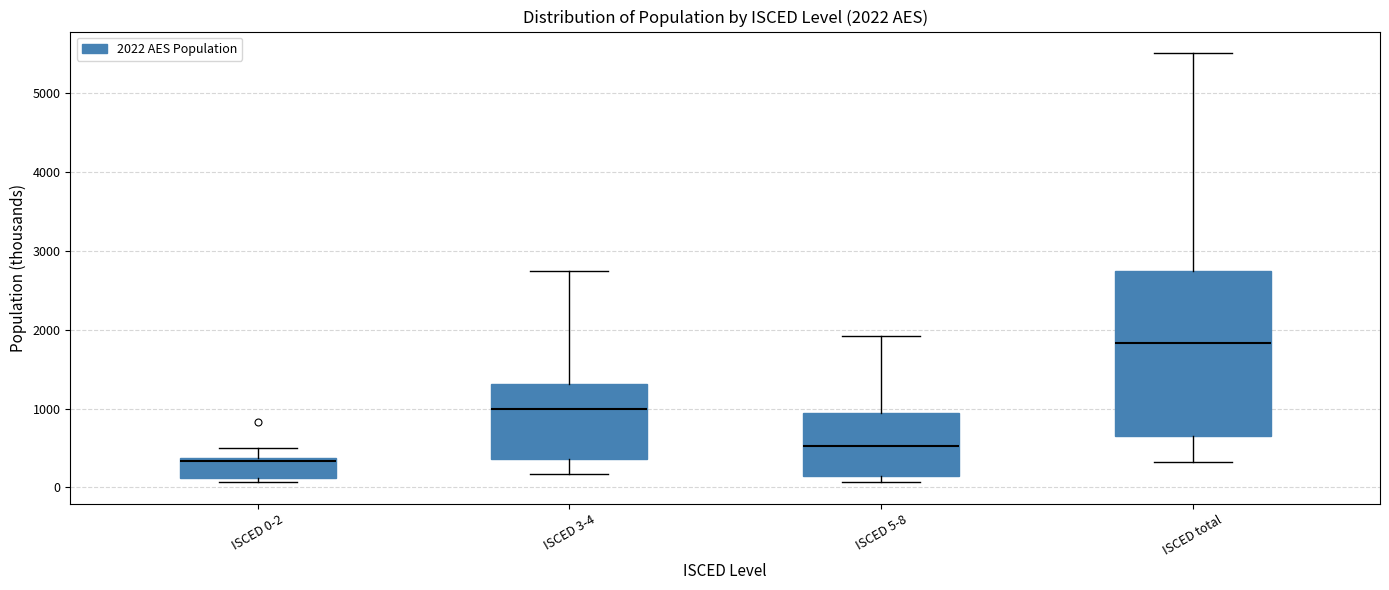

Comparing the boxes themselves (not the whiskers), which one is the tallest?

ISCED total